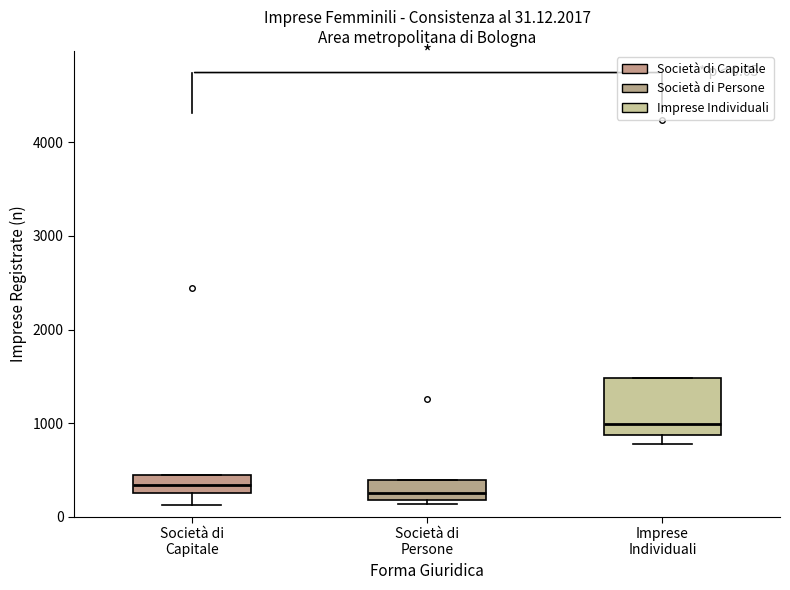

Comparing the boxes themselves (not the whiskers), which one is the tallest?

Imprese Individuali